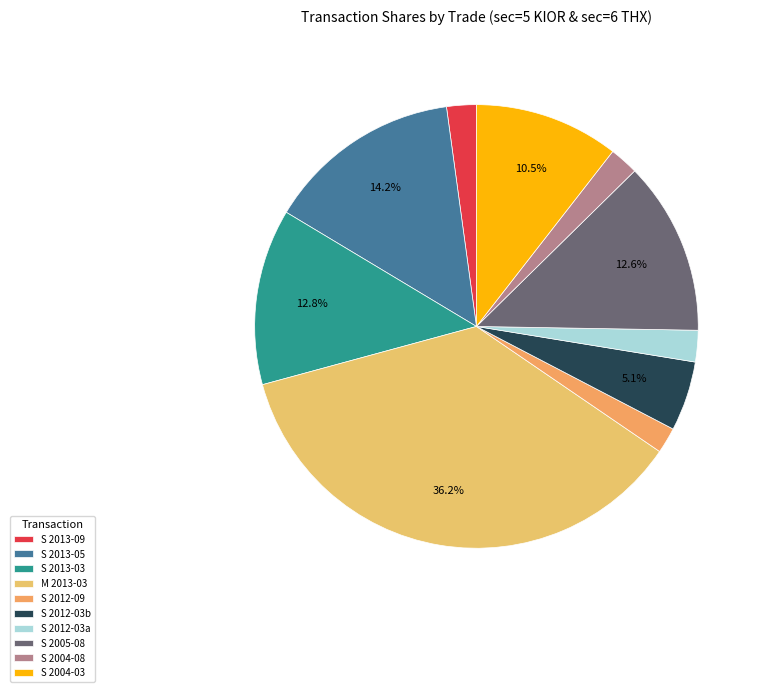

How many slices are in this pie chart?

10